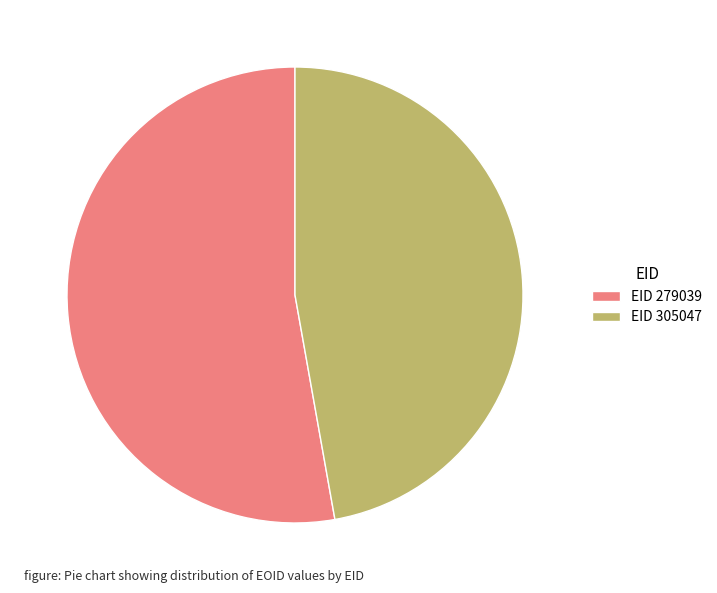

Do EID 279039 and EID 305047 together represent more than half of the pie?

Yes